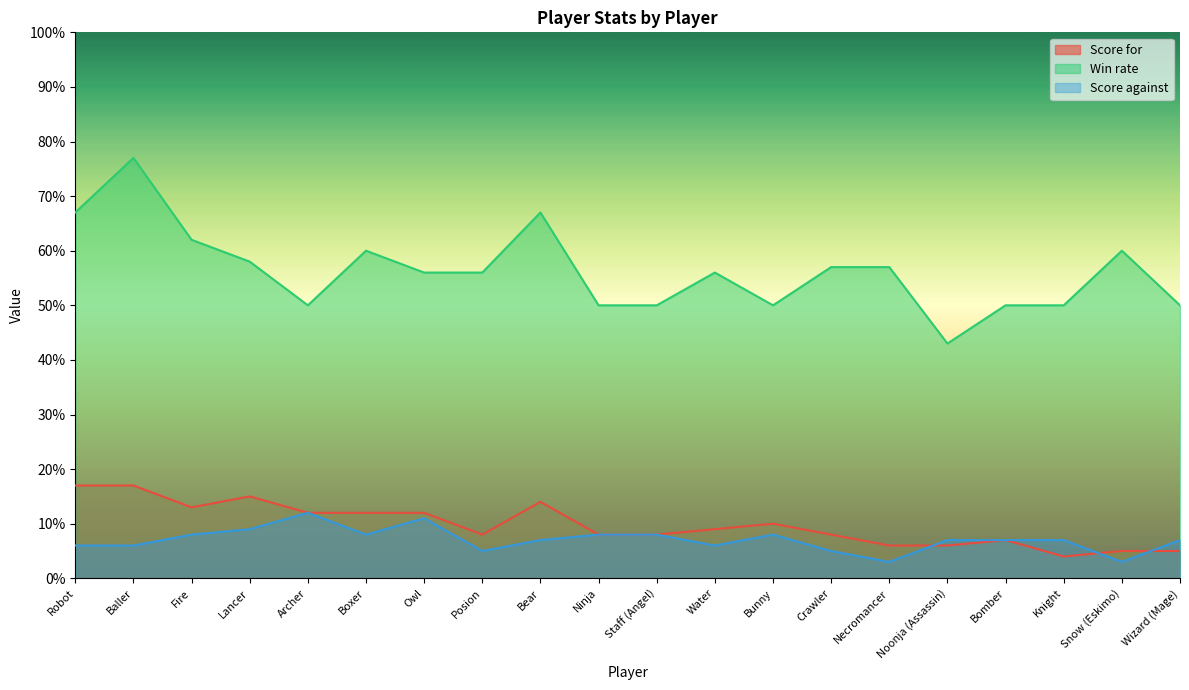

True or false: Score against has a value of 2 at Bear.

False